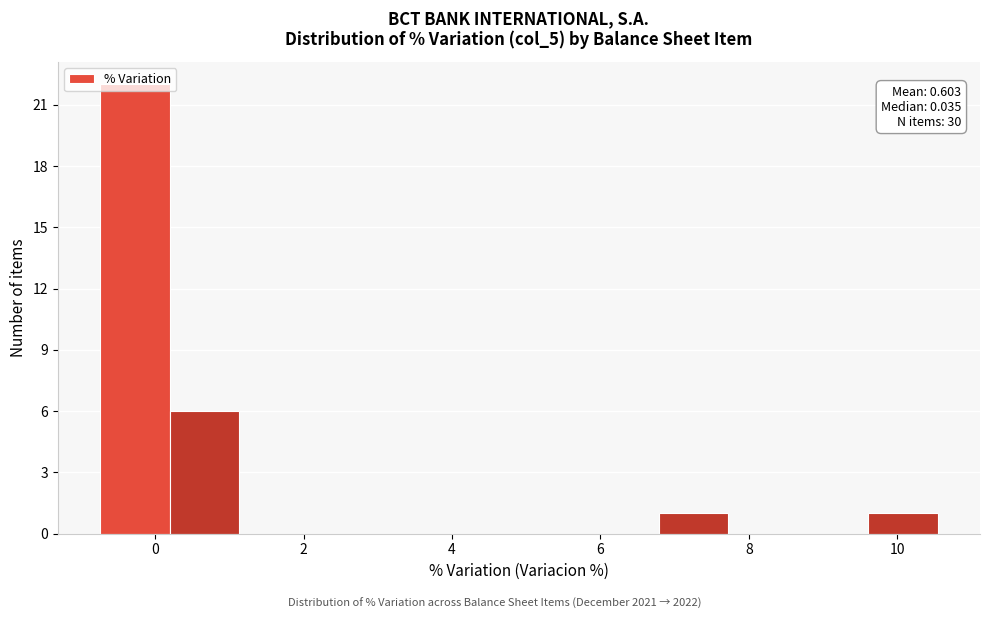

Over which range of the x-axis is the bar tallest?

-0.8 to 0.2